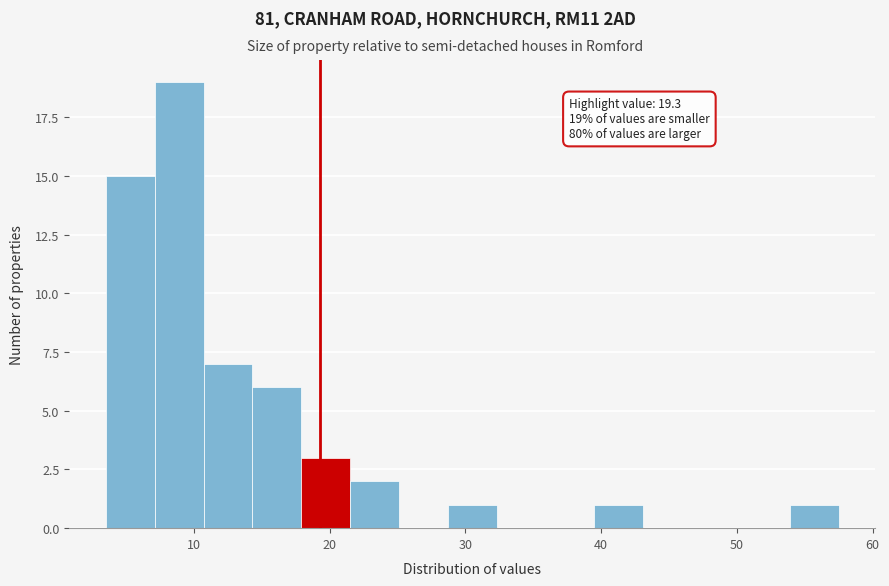

Around what value on the x-axis is the tallest bar? Give the approximate position of its centre, as read against the axis.

9